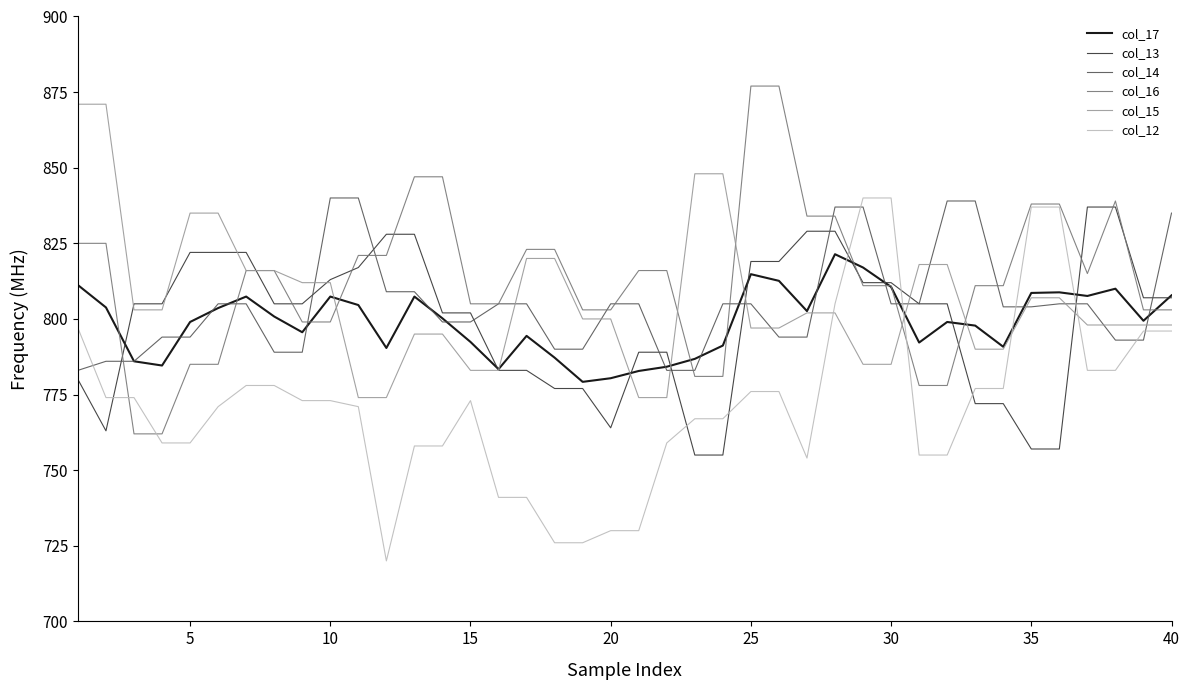

What is the minimum value shown in the chart?

720.0